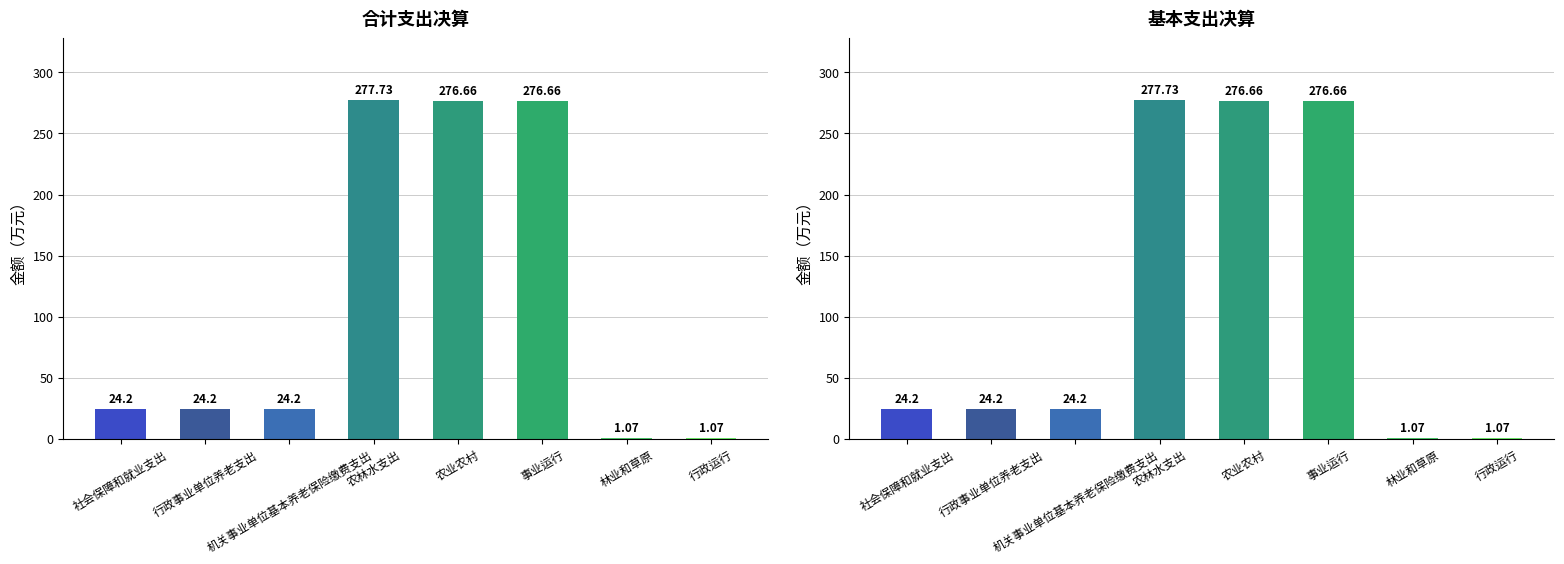

Which series has the largest range (max minus min)?

合计